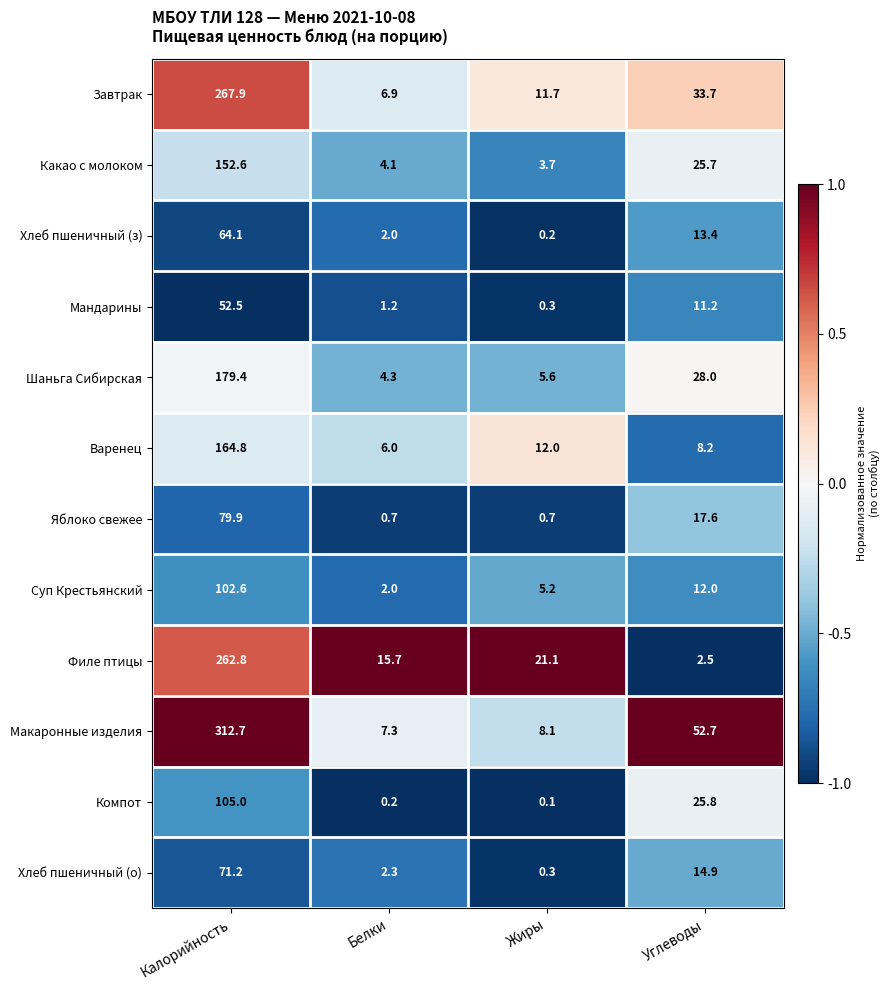

Is it true that Хлеб пшеничный (о) equals 20.7 at Углеводы?

False